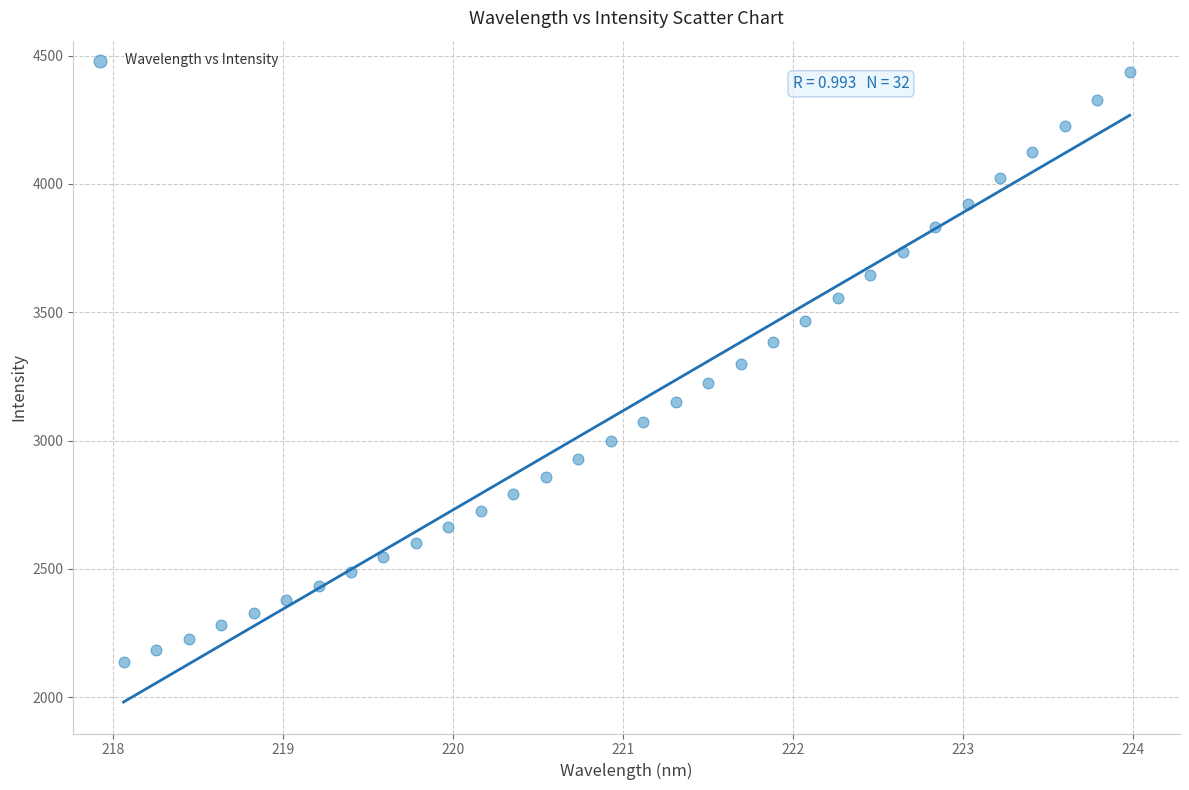

What is the range of X values (max minus min)?

5.9